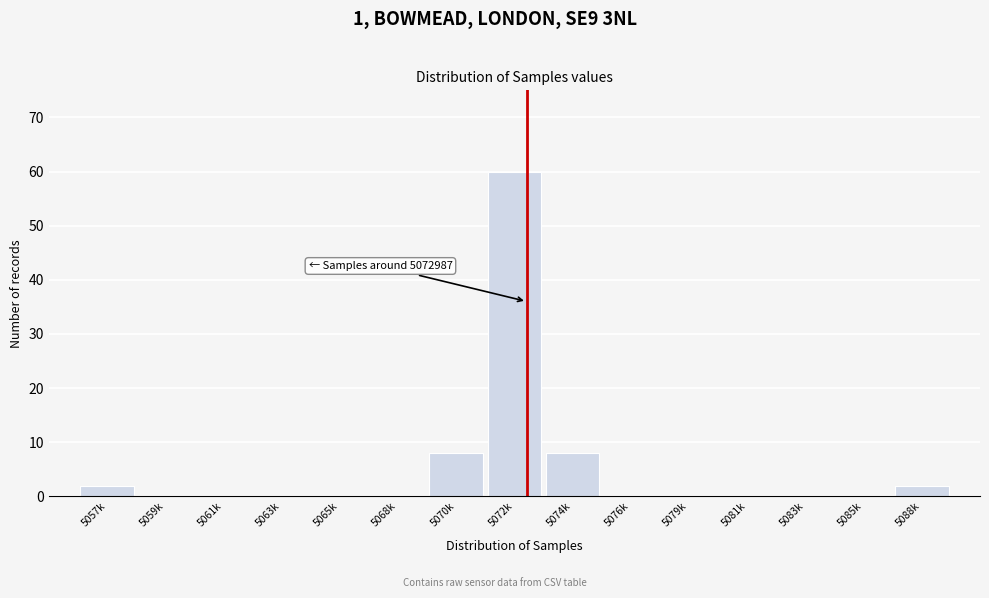

Reading right to left, what are all the values shown in this chart?

5088k=2	5085k=0	5083k=0	5081k=0	5079k=0	5076k=0	5074k=8	5072k=60	5070k=8	5068k=0	5065k=0	5063k=0	5061k=0	5059k=0	5057k=2